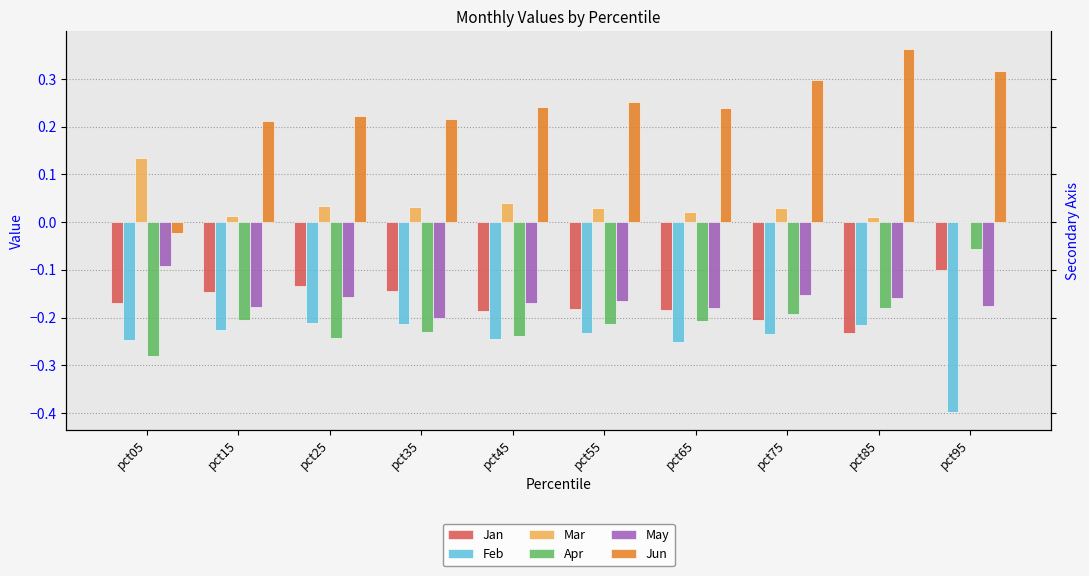

What is the difference between the maximum and minimum values in the May series?

0.1